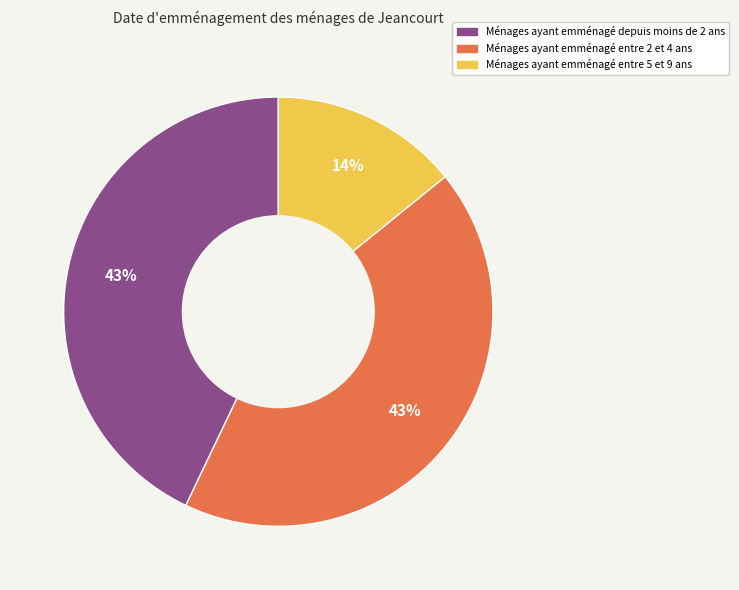

To the nearest percent, what is the average slice percentage?

33%